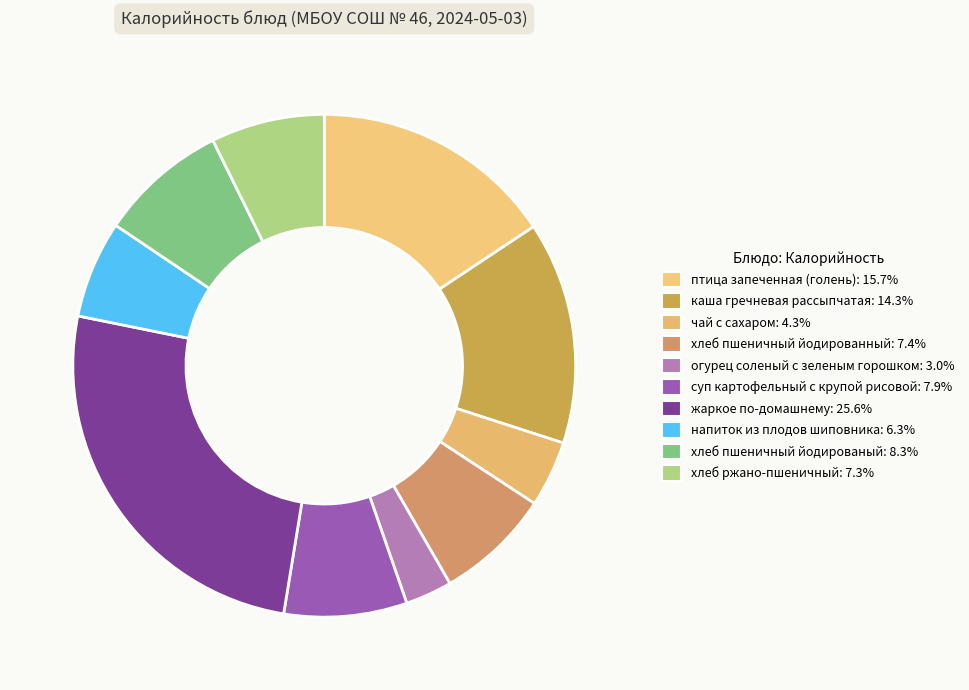

Does хлеб пшеничный йодированный represent more than half of the total?

No